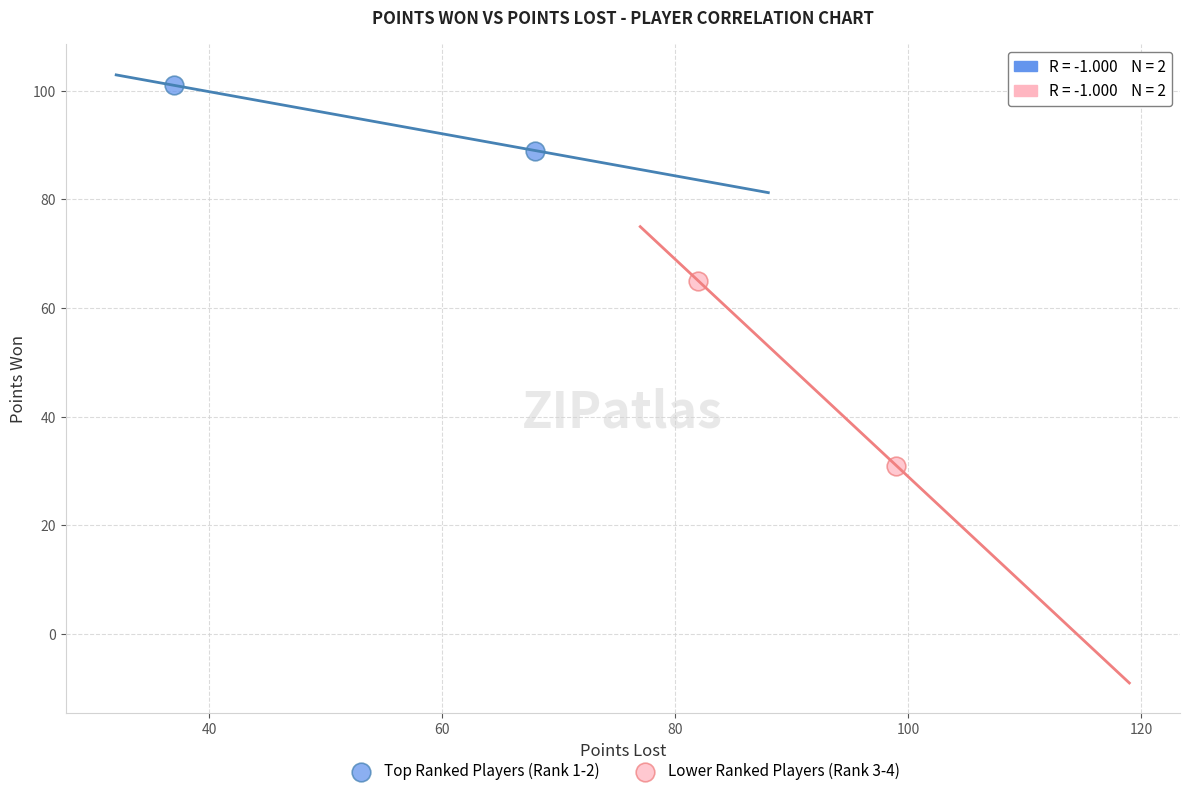

Which series reaches the minimum Y coordinate?

Lower Ranked Players (Rank 3-4)